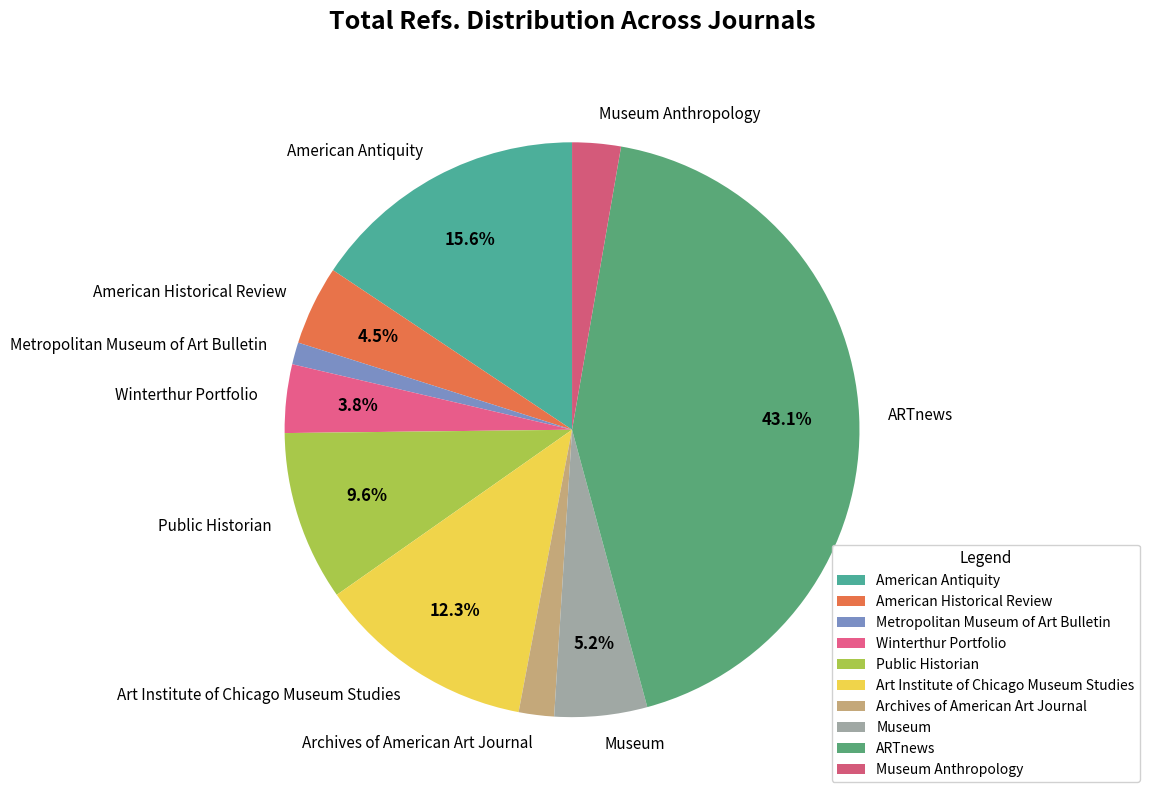

What is the ratio of the value at American Historical Review to the value at Public Historian?

0.5